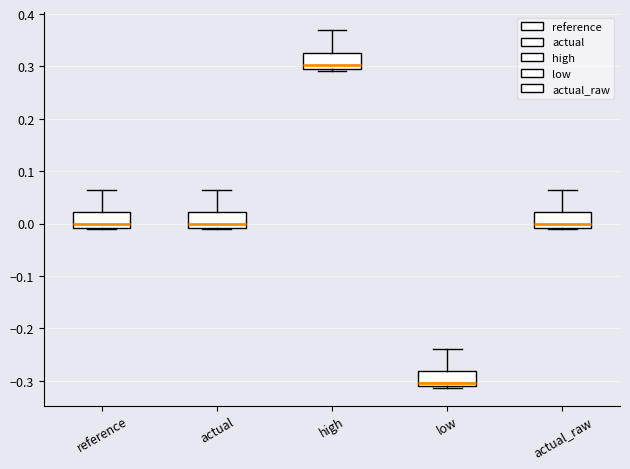

Reading left to right, read every box against the y-axis: the position of its median line, the range the box covers, and the ends of its whiskers. The values are not printed on the chart, so give them approximately, as read against the axis.

reference: median 0.00, box -0.01 to 0.02, whiskers -0.01 to 0.07
actual: median 0.00, box -0.01 to 0.02, whiskers -0.01 to 0.07
high: median 0.30, box 0.29 to 0.33, whiskers 0.29 to 0.37
low: median -0.30, box -0.31 to -0.28, whiskers -0.31 to -0.24
actual_raw: median 0.00, box -0.01 to 0.02, whiskers -0.01 to 0.07